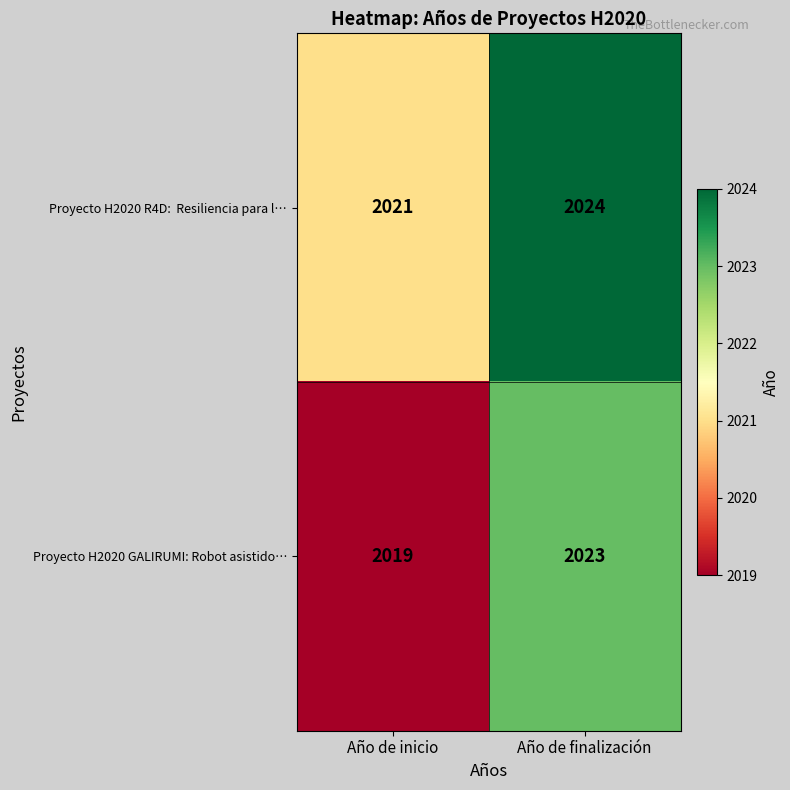

What is the highest value of the Proyecto H2020 GALIRUMI: Robot asistido… series?

2023